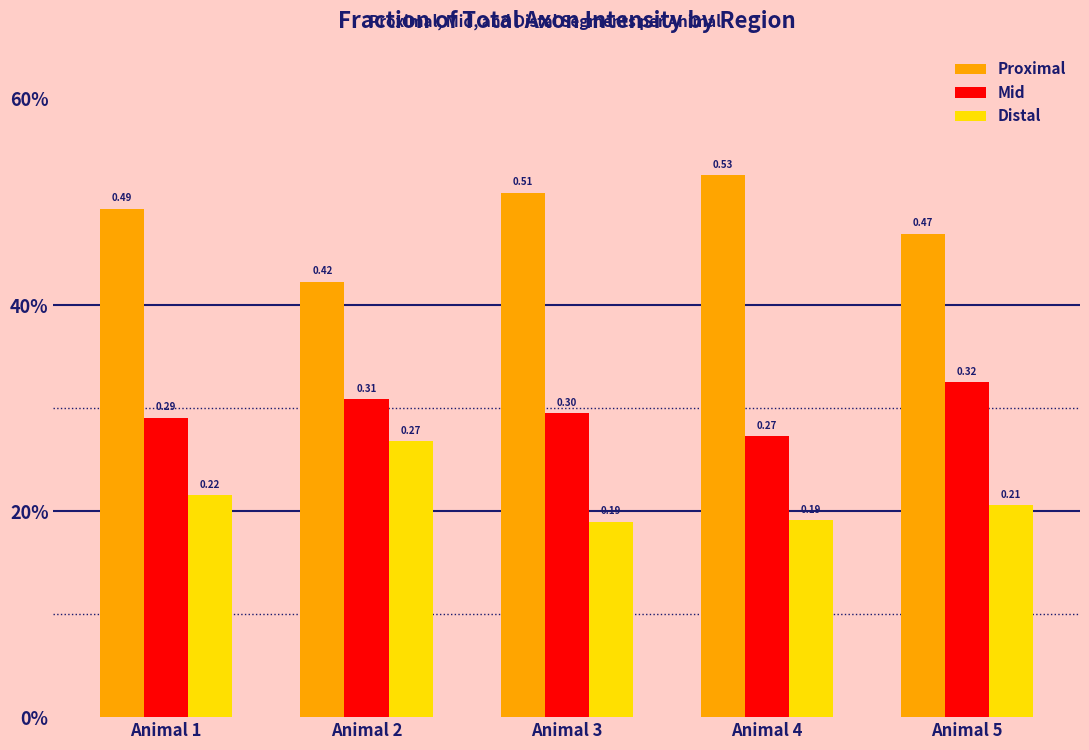

Are the bars horizontal?

No